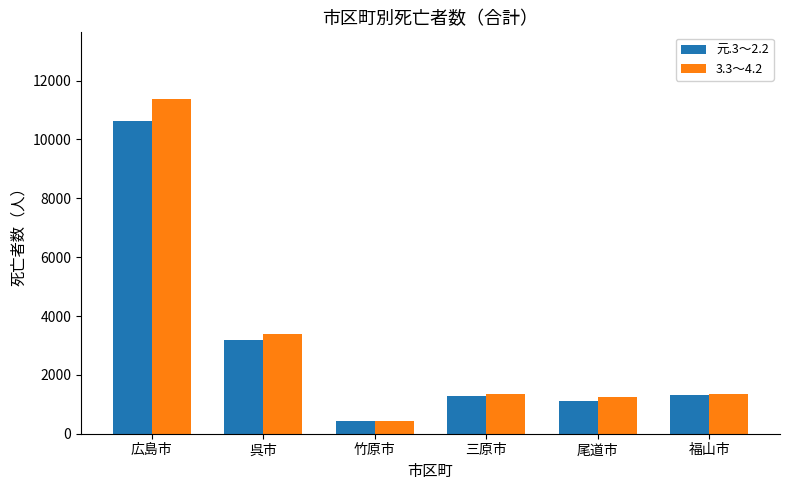

Where is 3.3～4.2 nearest to the value 5902?

呉市